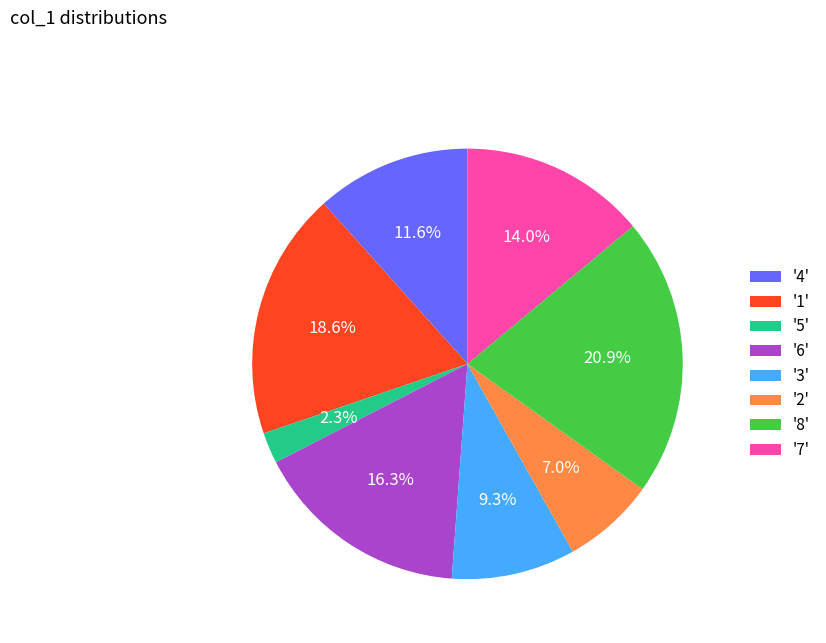

Does '6' account for over 50% of the chart?

No